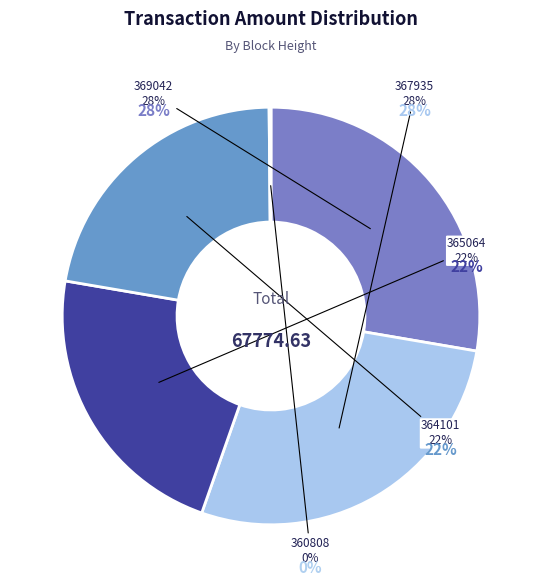

True or false: 360808 accounts for 1% of the total.

False